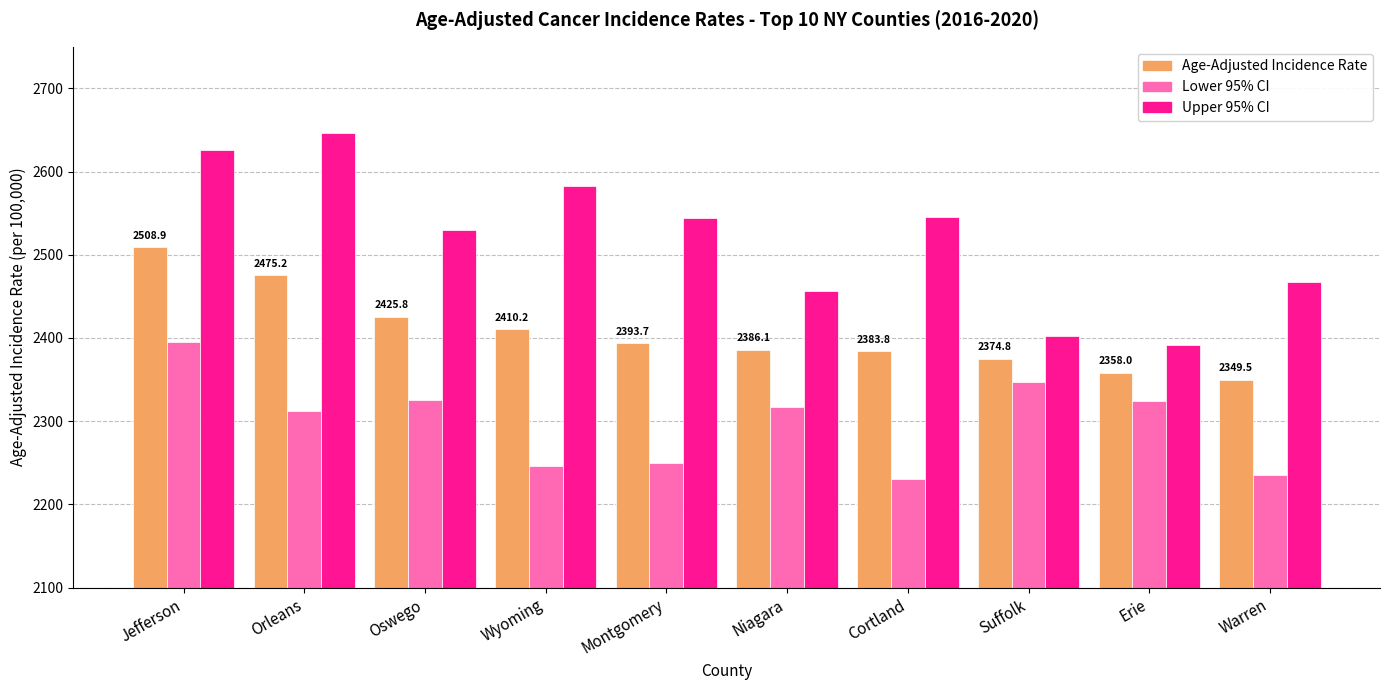

Which series has the largest total across all categories?

Upper 95% CI